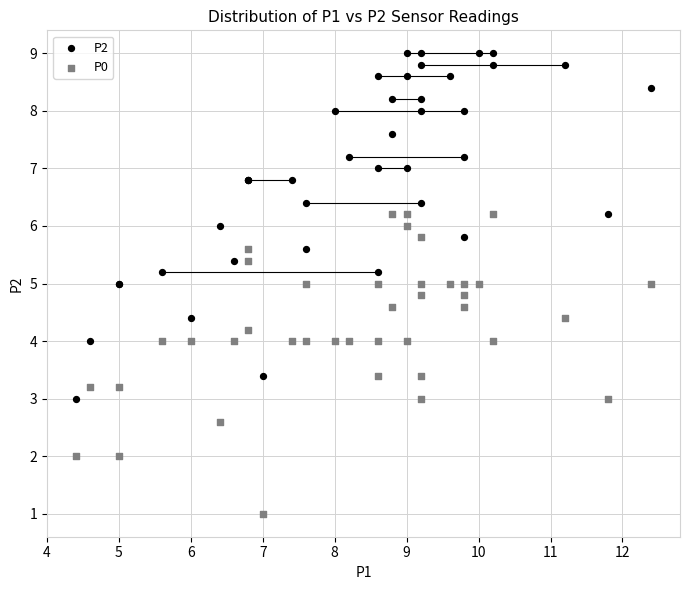

Which series has the widest spread of Y values?

P2